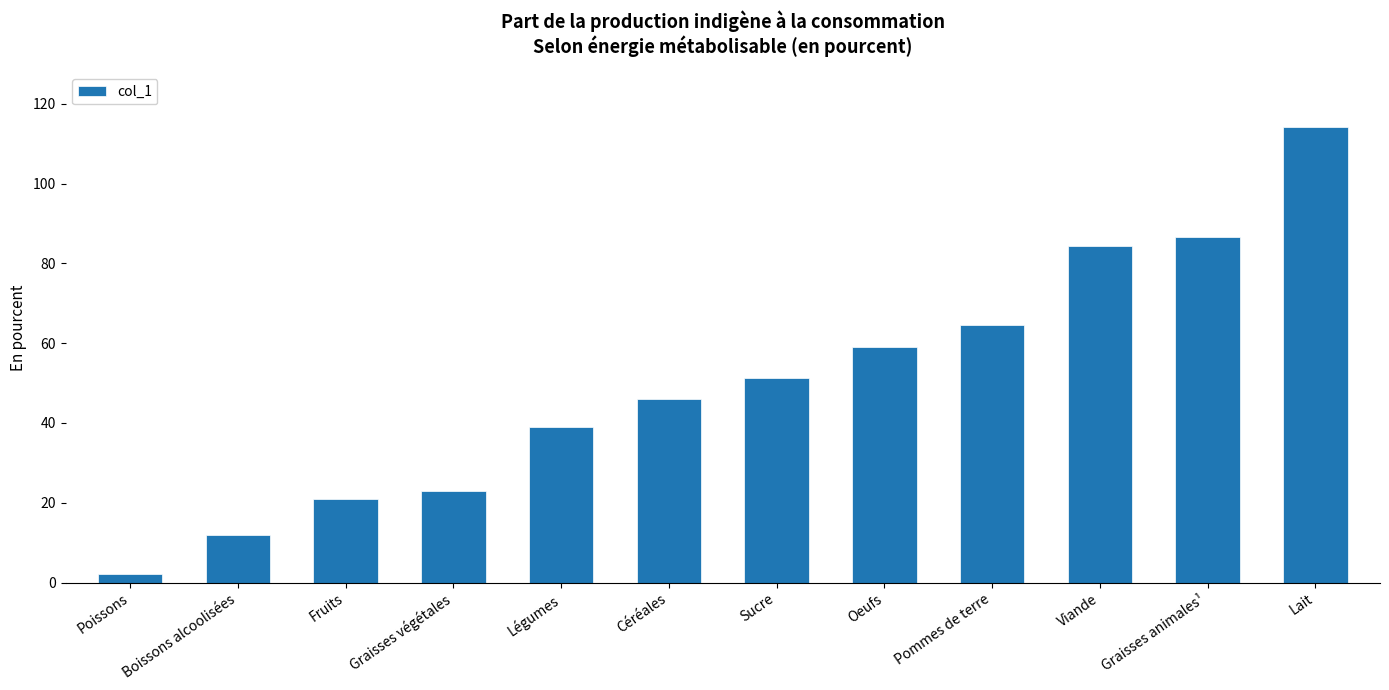

The chart shows a value of 84.4 at Viande. True or false?

True